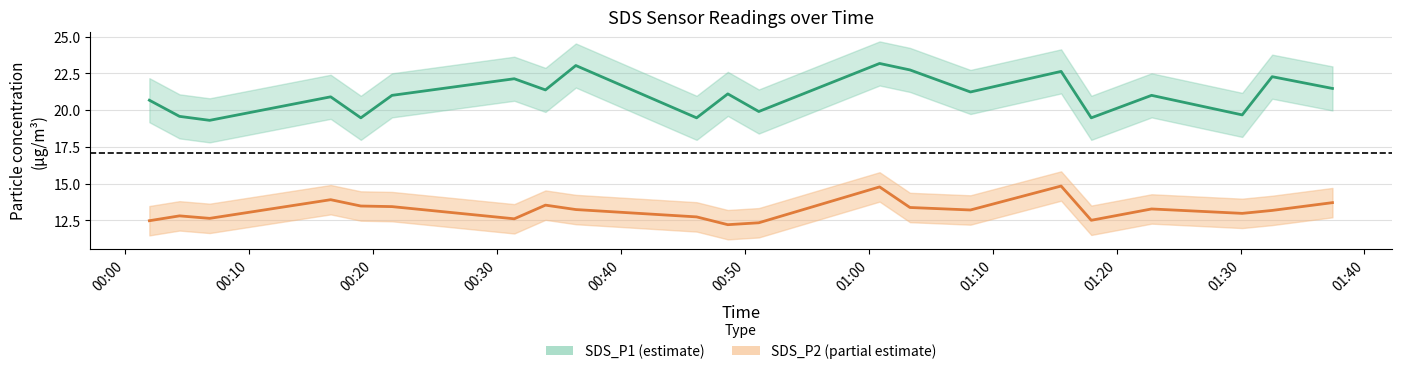

Reading right to left, what are all the values shown in this chart?

SDS_P1: 21.5	22.3	19.7	21.0	19.5	22.6	21.2	22.7	23.2	19.9	21.1	19.5	23.0	21.4	22.1	21.0	19.5	20.9	19.3	19.6	20.7
SDS_P2: 13.7	13.2	13.0	13.3	12.5	14.8	13.2	13.4	14.8	12.3	12.2	12.7	13.2	13.5	12.6	13.4	13.5	13.9	12.6	12.8	12.5